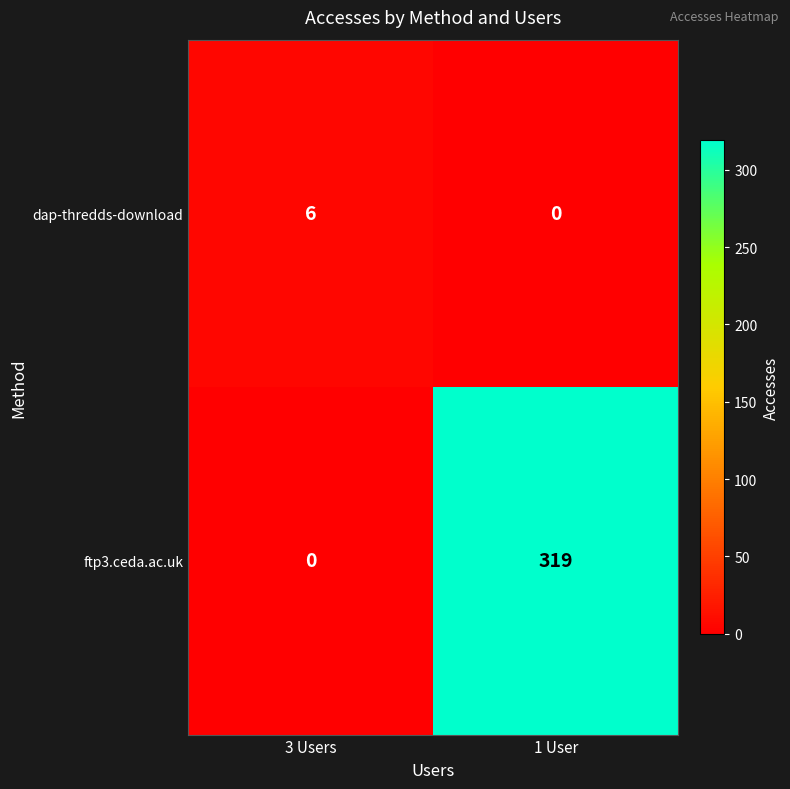

At 1 User, list the series in order from largest to smallest.

ftp3.ceda.ac.uk, dap-thredds-download